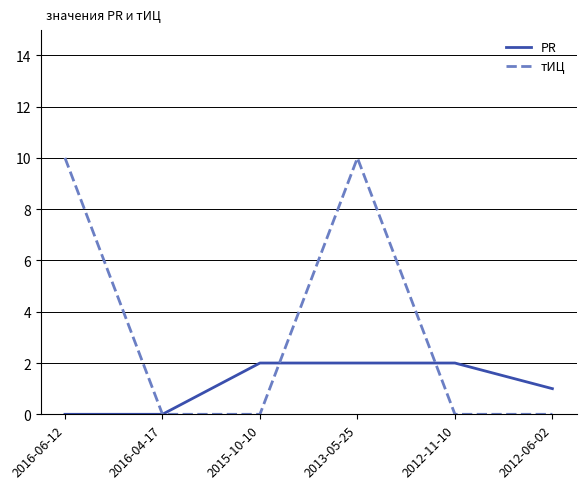

What is the average value of the PR series?

1